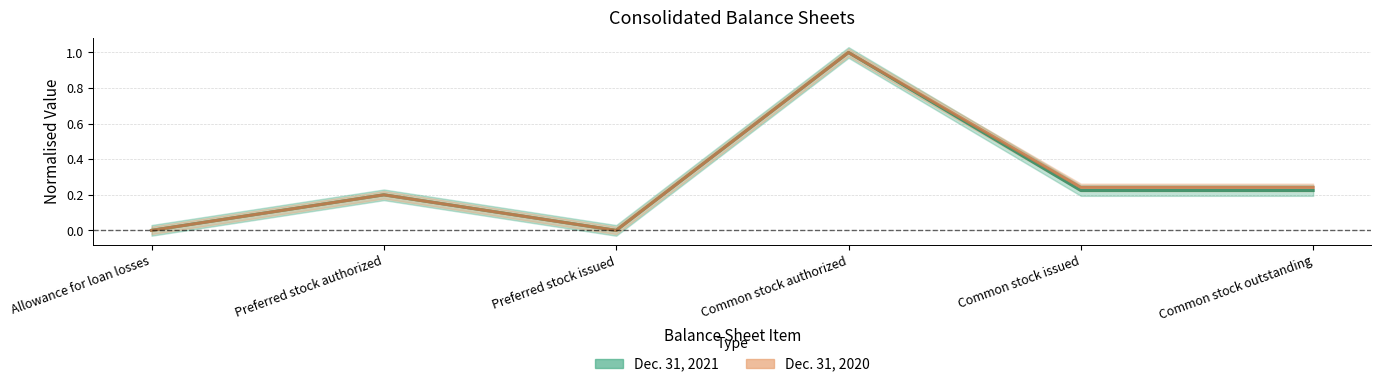

True or false: Dec. 31, 2020 has more than 2 points higher than both neighbors.

False